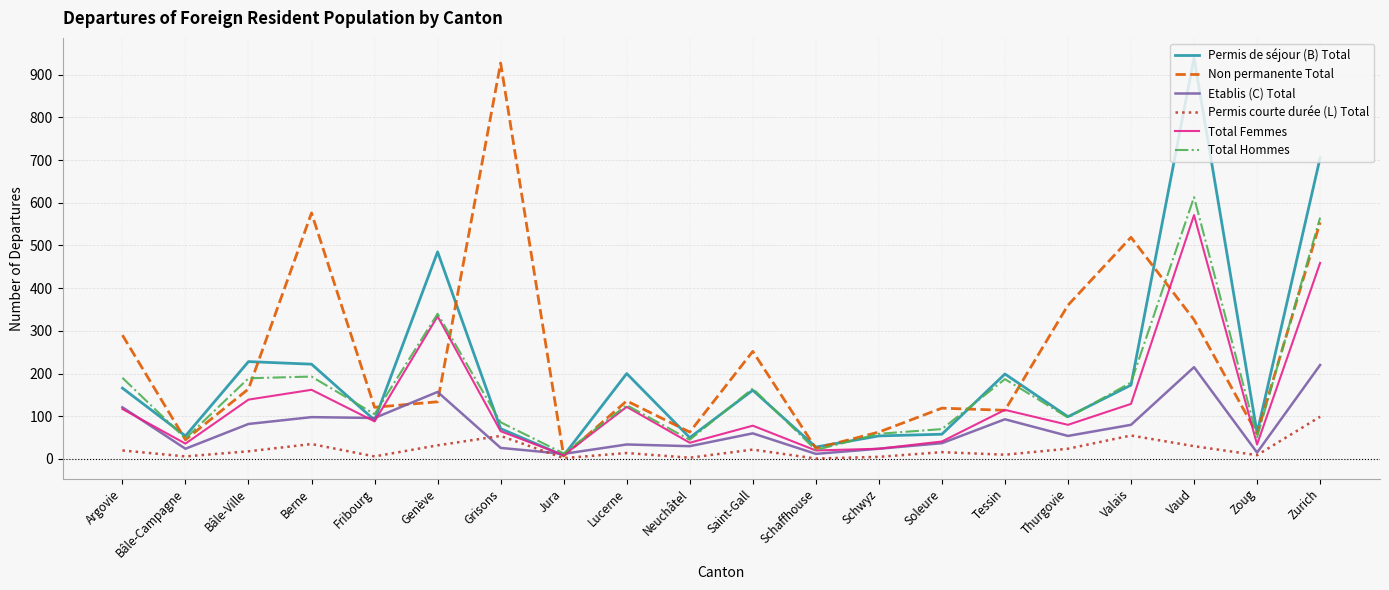

What is the total value across all series at Schaffhouse?

107